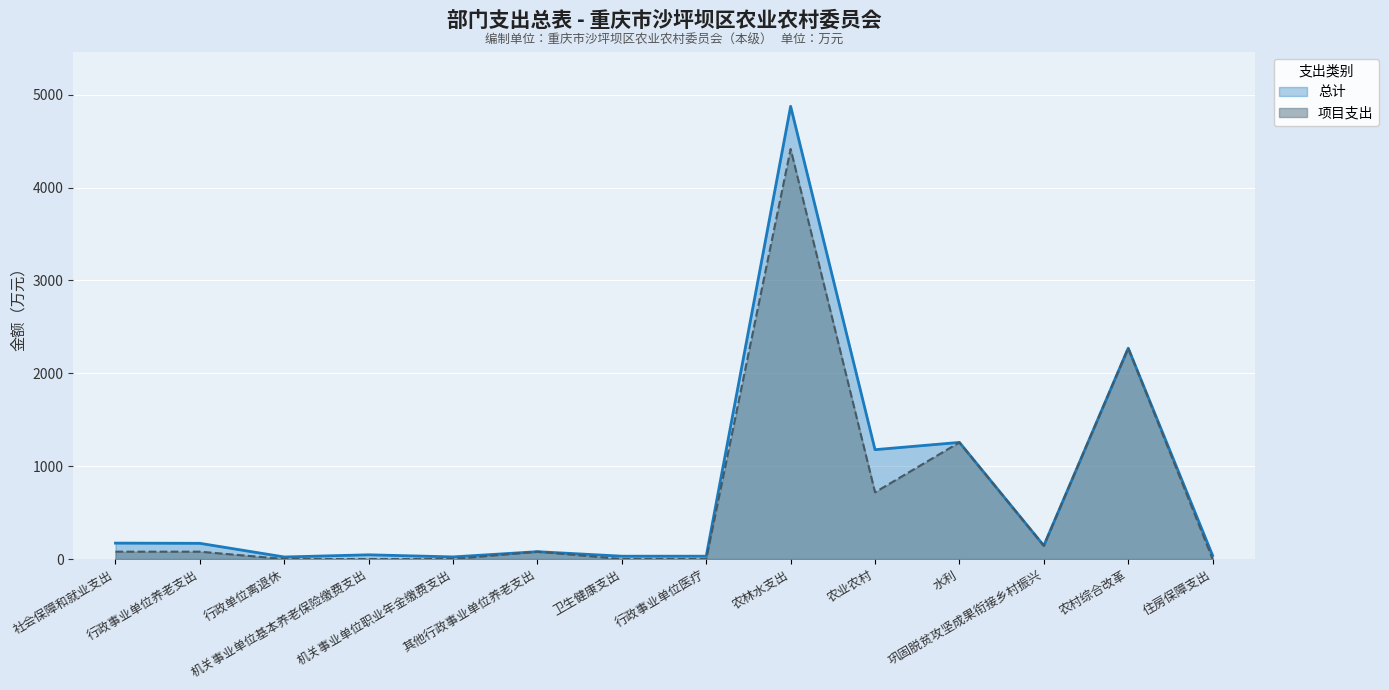

Is the value of 项目支出 at 行政事业单位养老支出 greater than the value of 总计 at 农业农村?

No